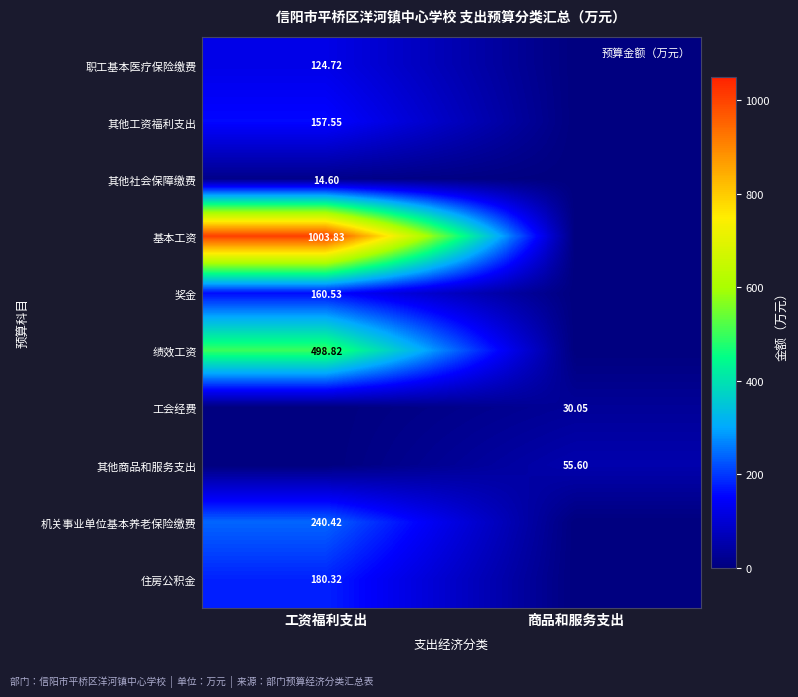

Where does the 其他工资福利支出 series first go above 157?

工资福利支出